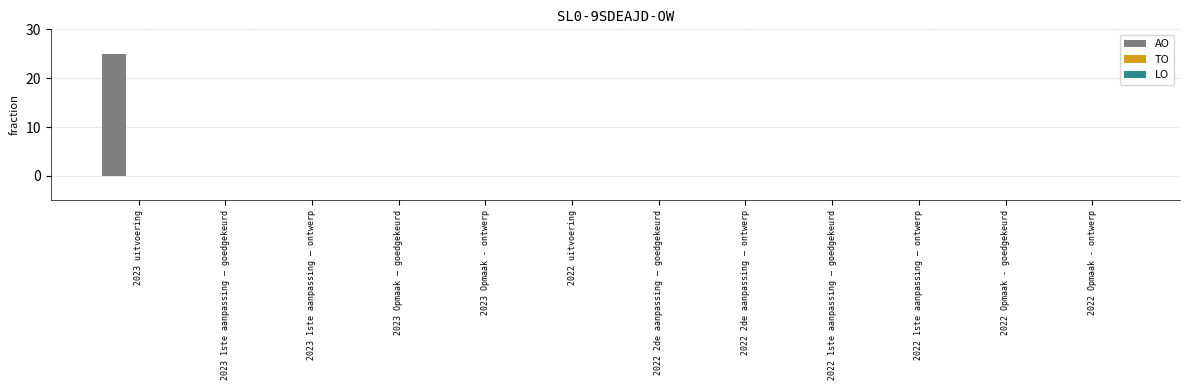

What is the sum of all values?

25